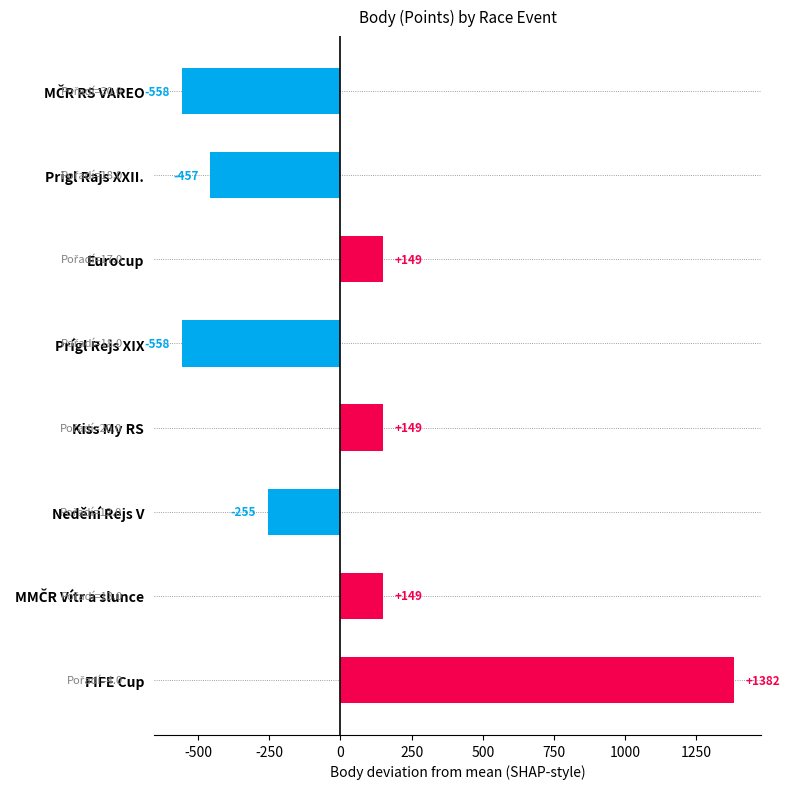

Which category has the highest value across all series?

FIFE Cup